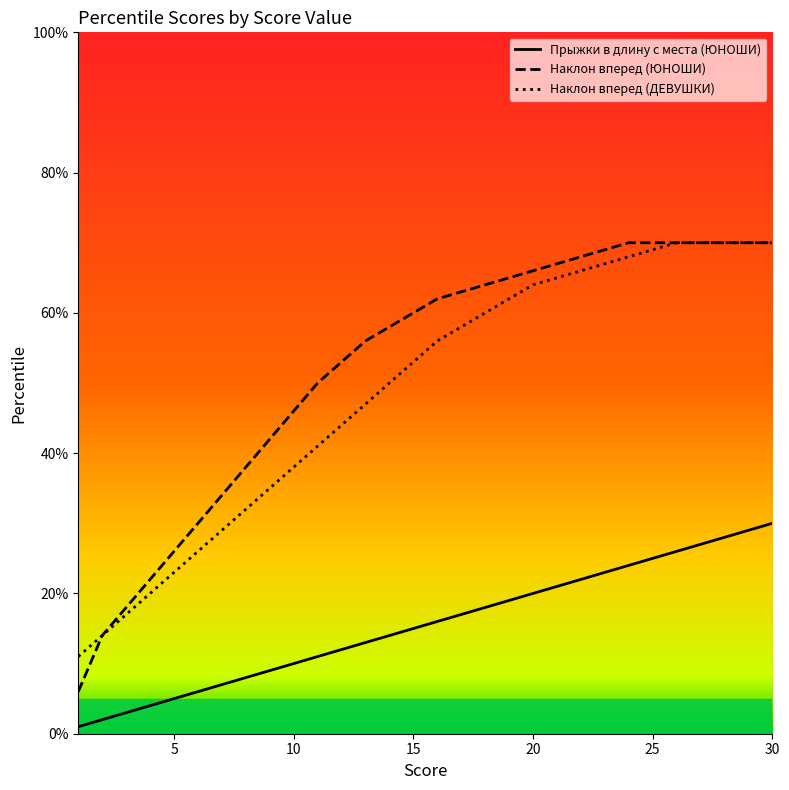

True or false: Наклон вперед (ЮНОШИ) has more than 2 points higher than both neighbors.

False